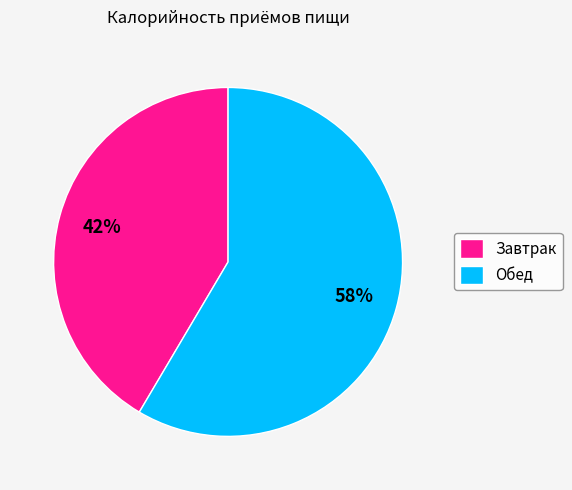

Which has a higher value, Завтрак or Обед?

Обед